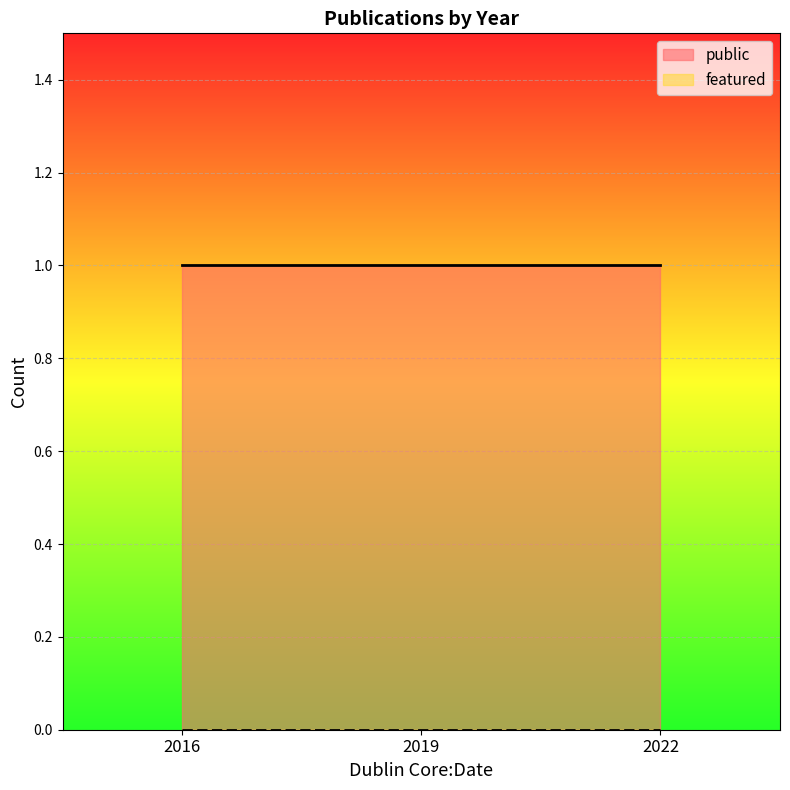

At which label is featured closest to 0?

2022